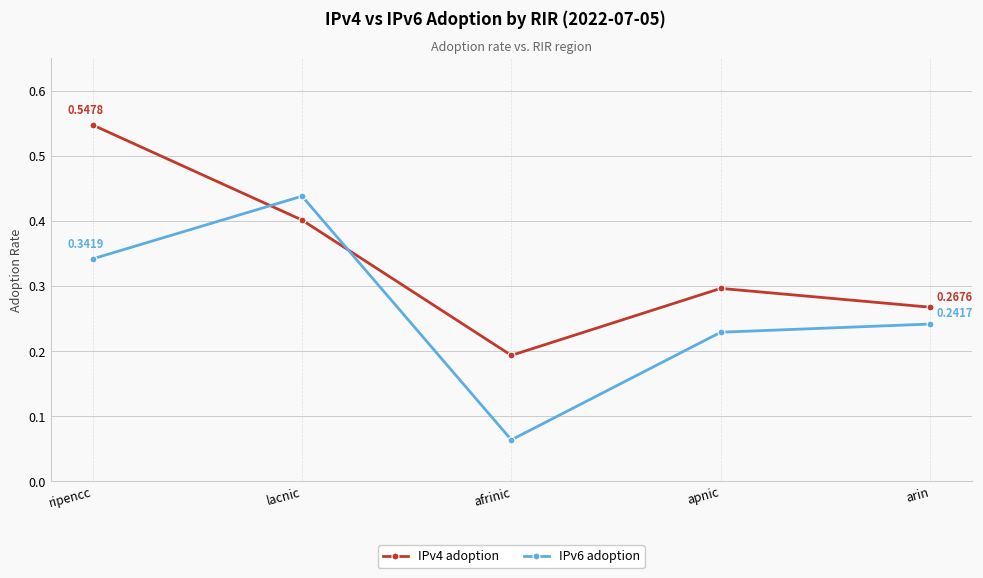

At which label is IPv4 adoption closest to 0?

afrinic